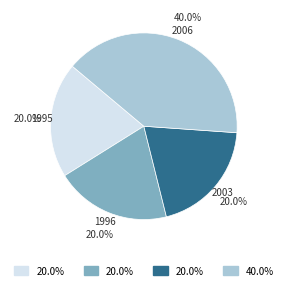

Count the number of slices in the pie.

4